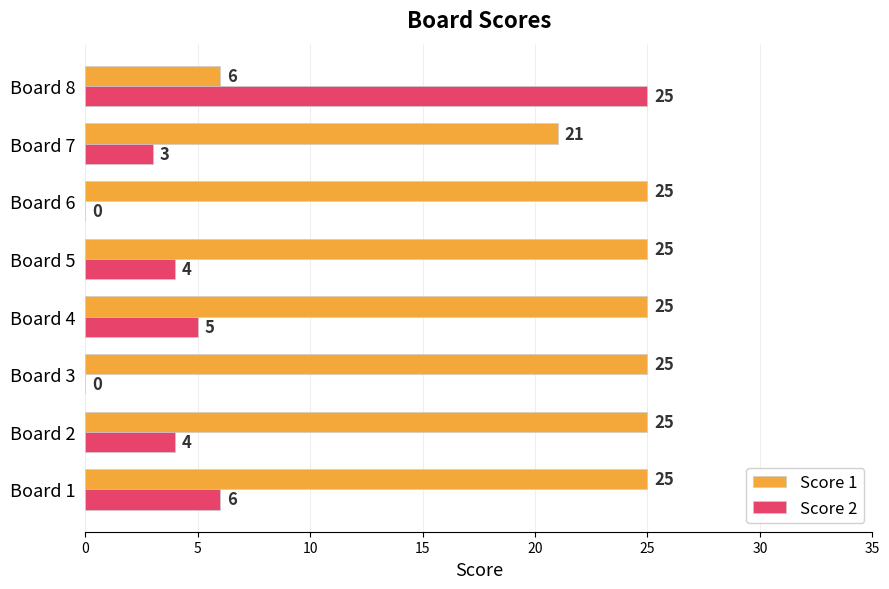

What is the highest value of the Score 2 series?

25